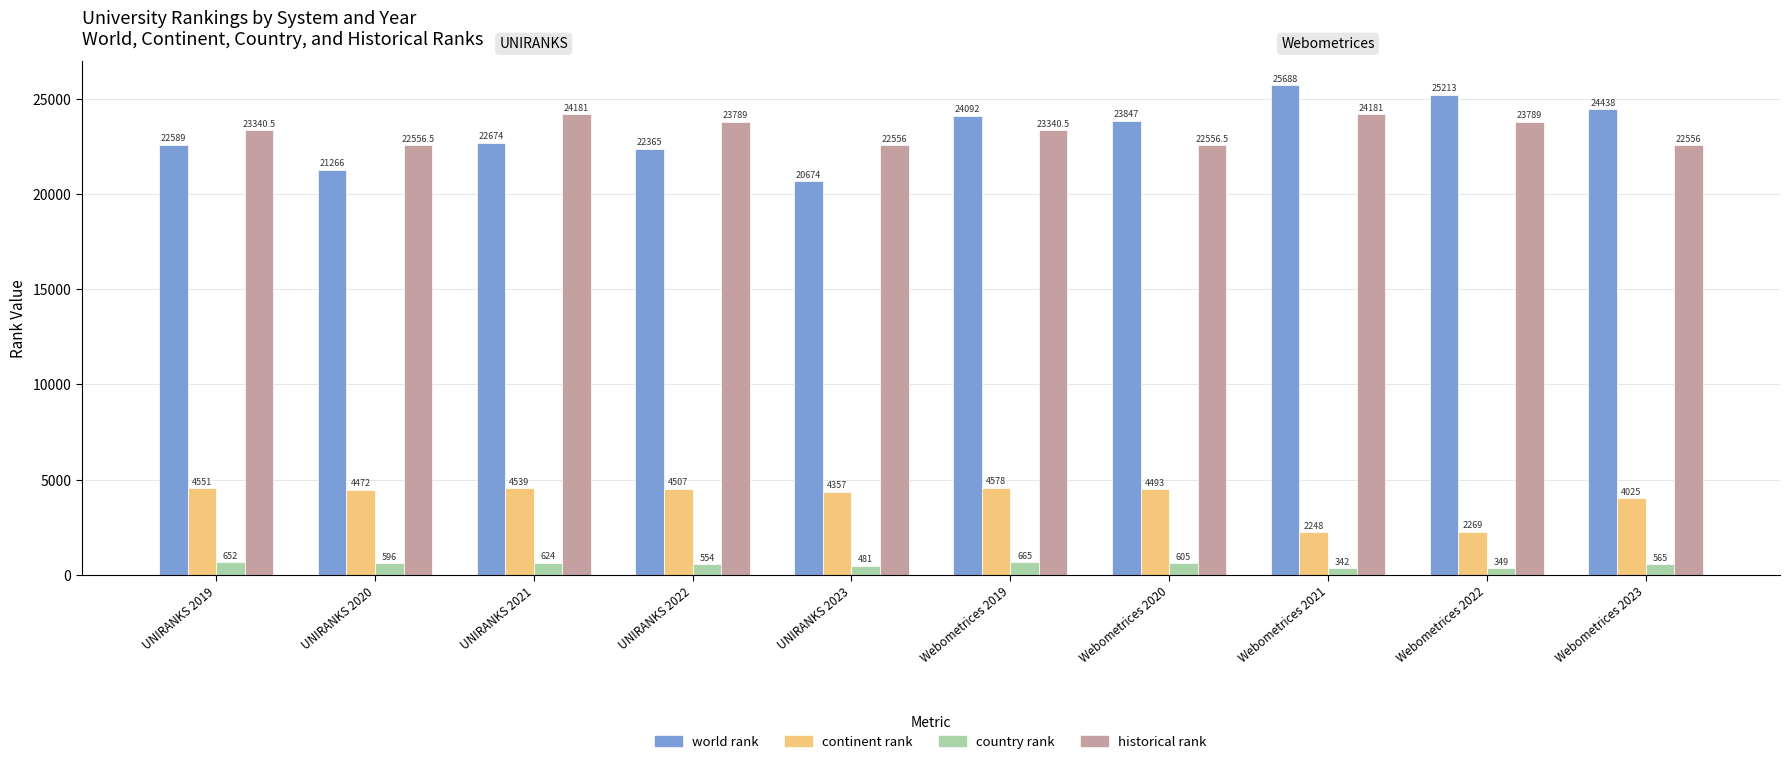

What is the difference between the maximum and minimum values in the continent rank series?

2330.0